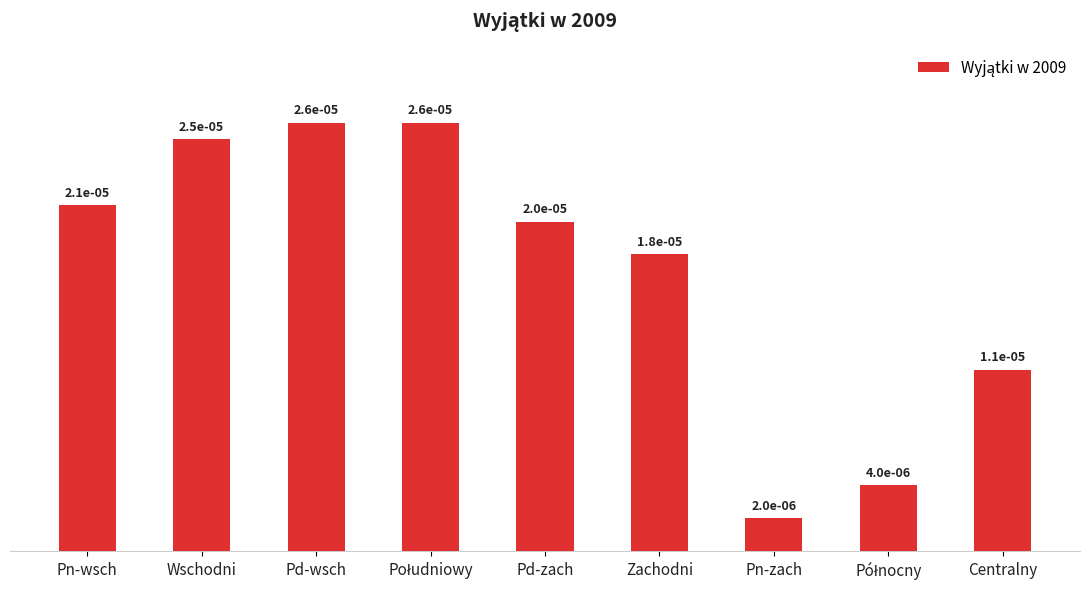

Does the chart contain any negative values?

No